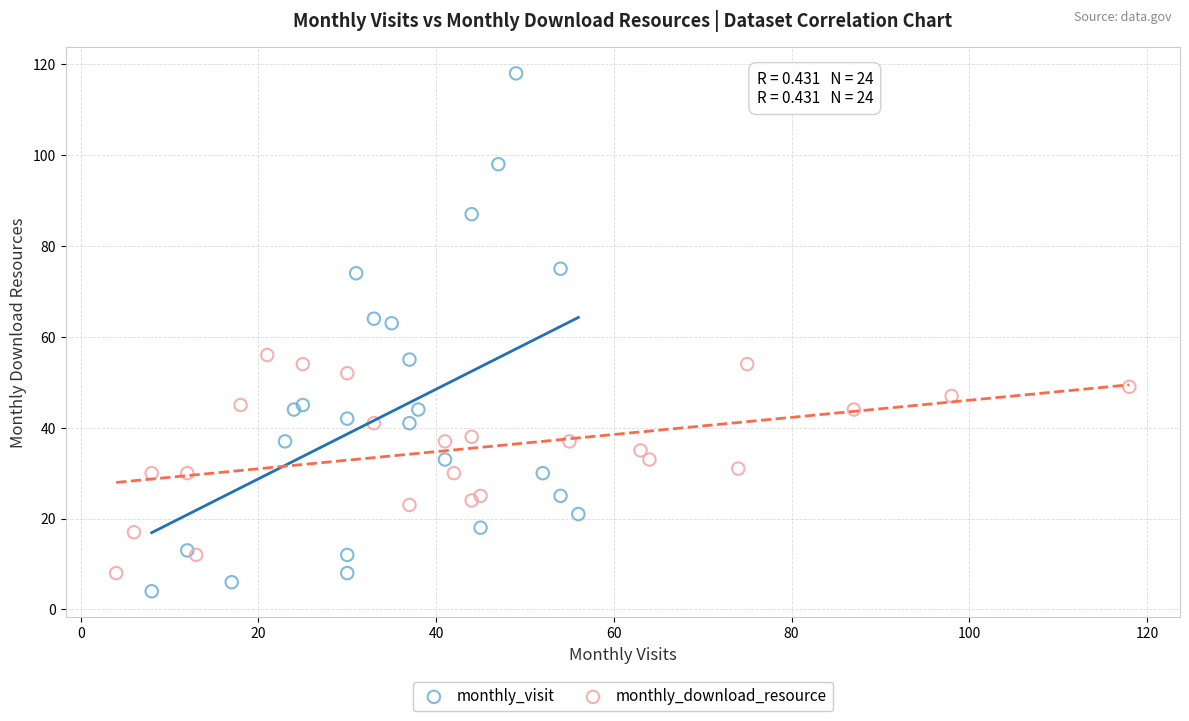

Which series has the widest spread of Y values?

monthly_visit